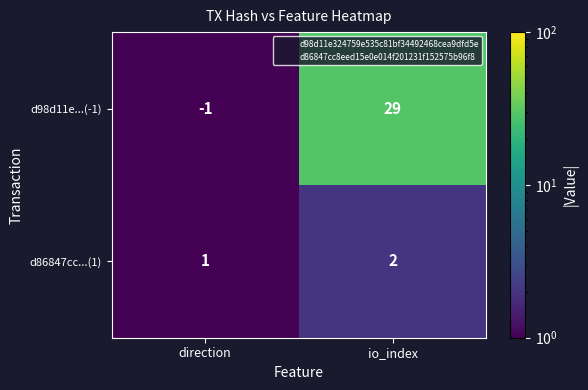

Is it true that d86847cc...(1) equals 2 at direction?

False